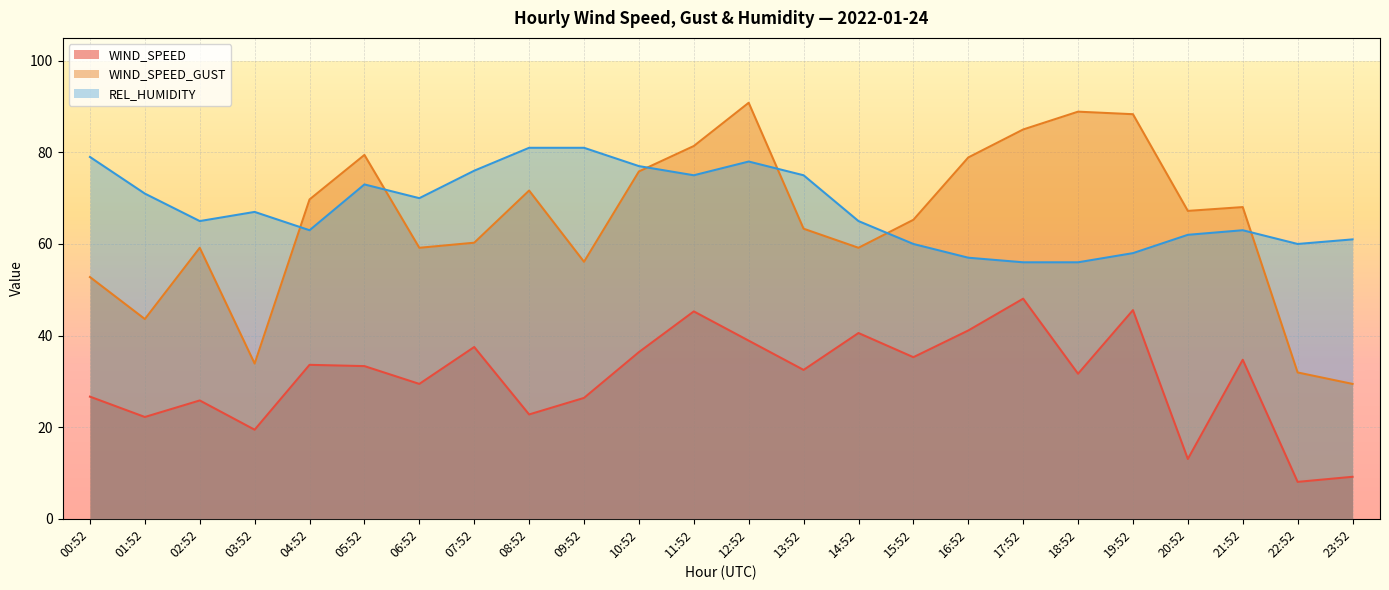

What is the difference between the maximum and minimum values in the WIND_SPEED_GUST series?

61.4